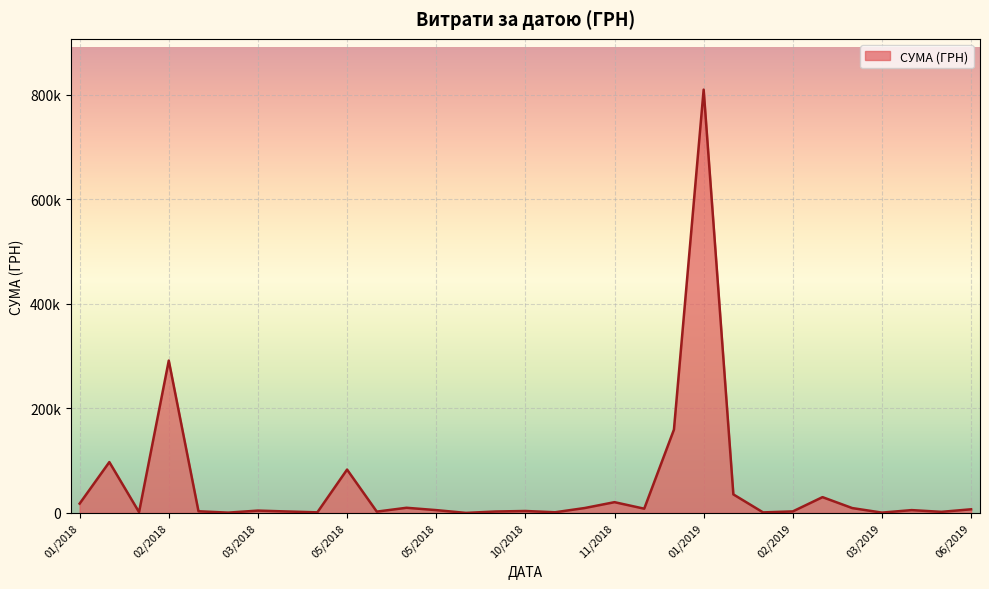

Does the chart display data point markers on the line(s)?

No